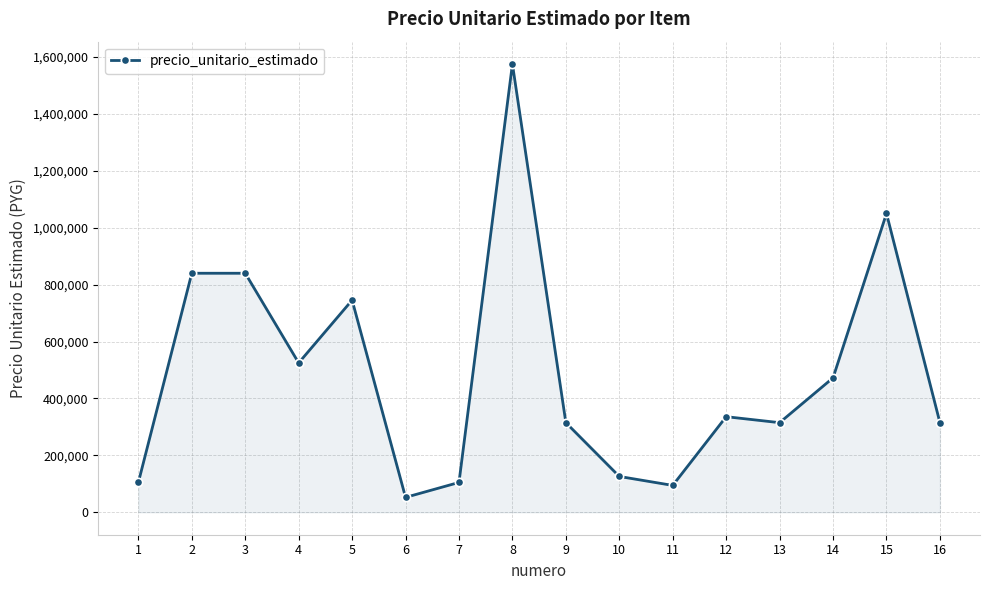

The value at 10 is 126000. True or false?

True